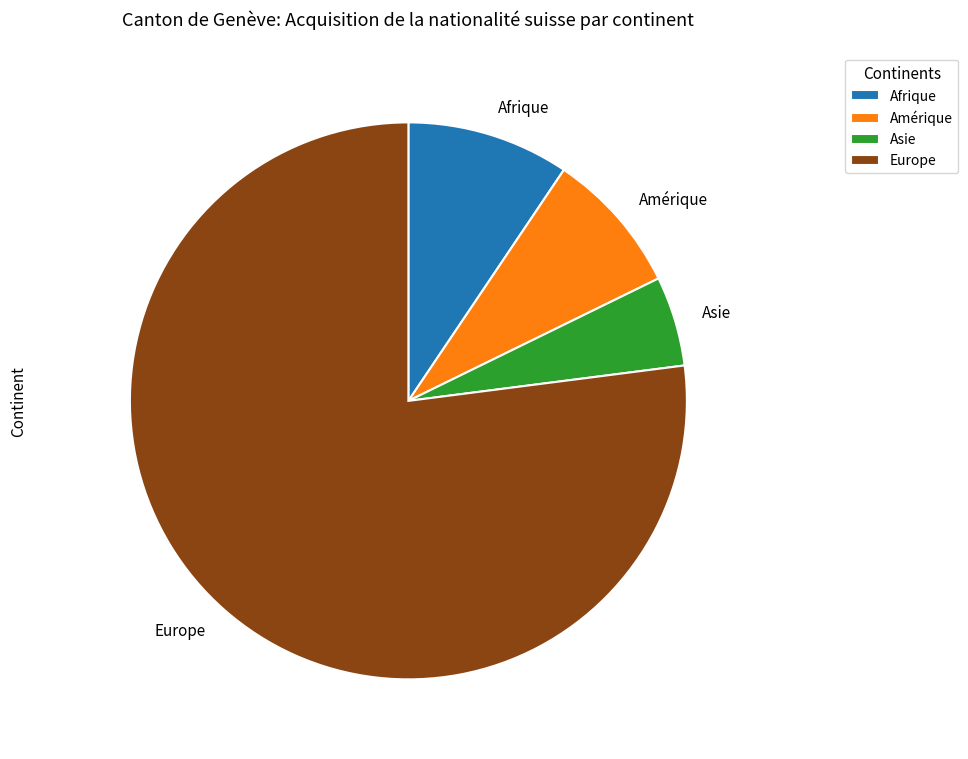

Between Asie and Afrique, which is larger?

Afrique